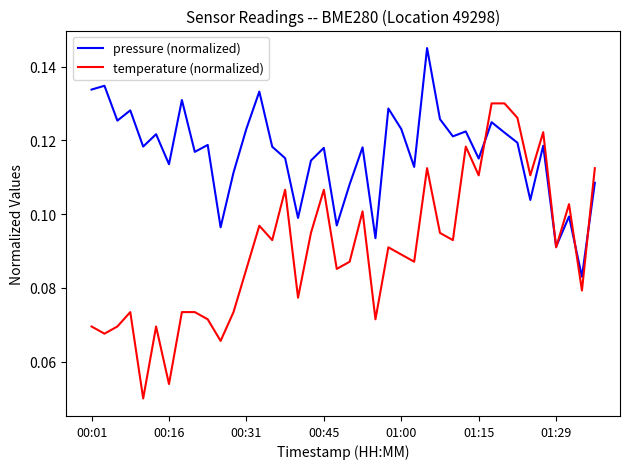

How many lines are shown in the chart?

2